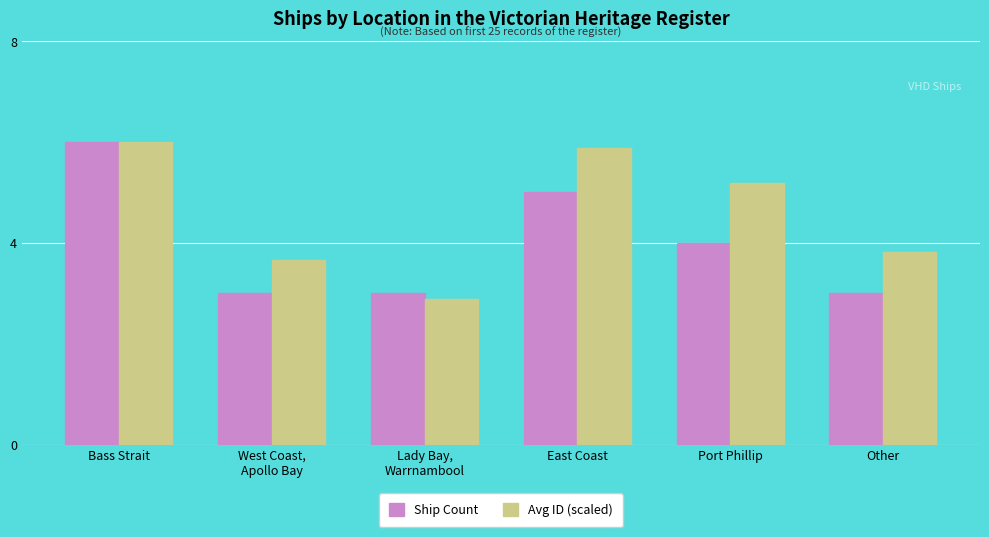

What is the label of the 5th bar from the left?

Port Phillip